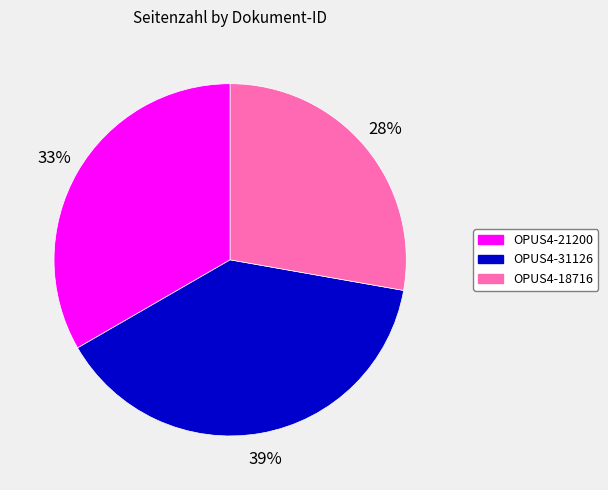

Is it true that OPUS4-18716 is 28% of the pie?

True